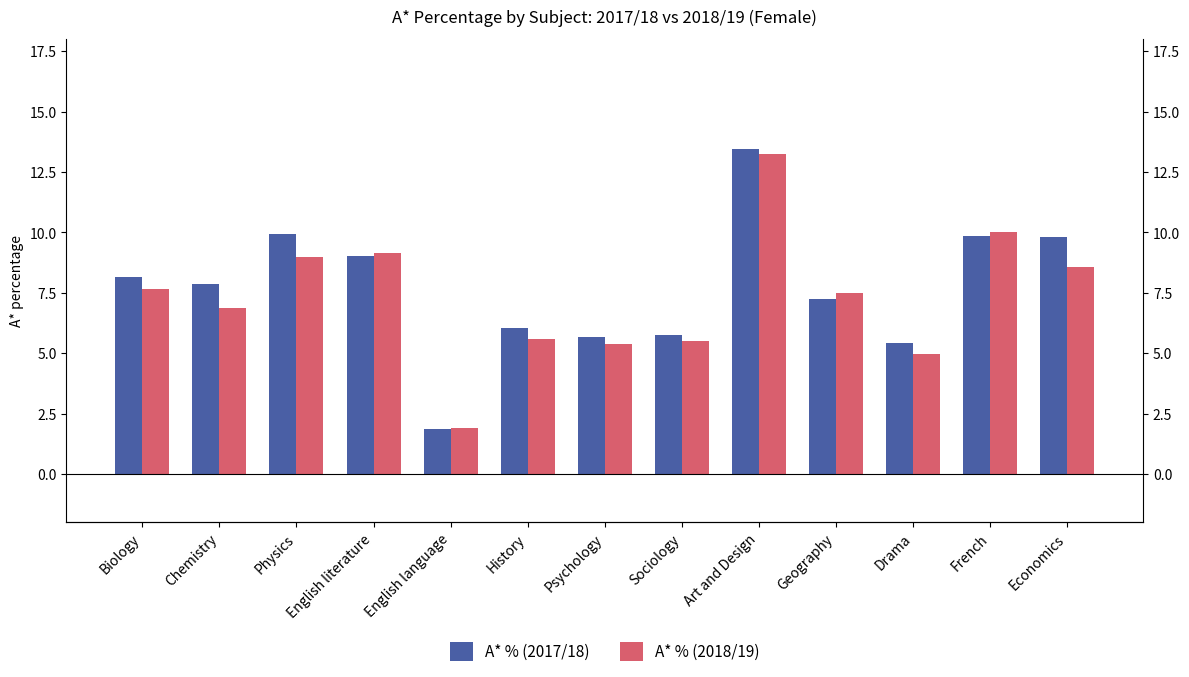

Is the value of A* % (2017/18) at Chemistry greater than the value of A* % (2018/19) at Biology?

Yes